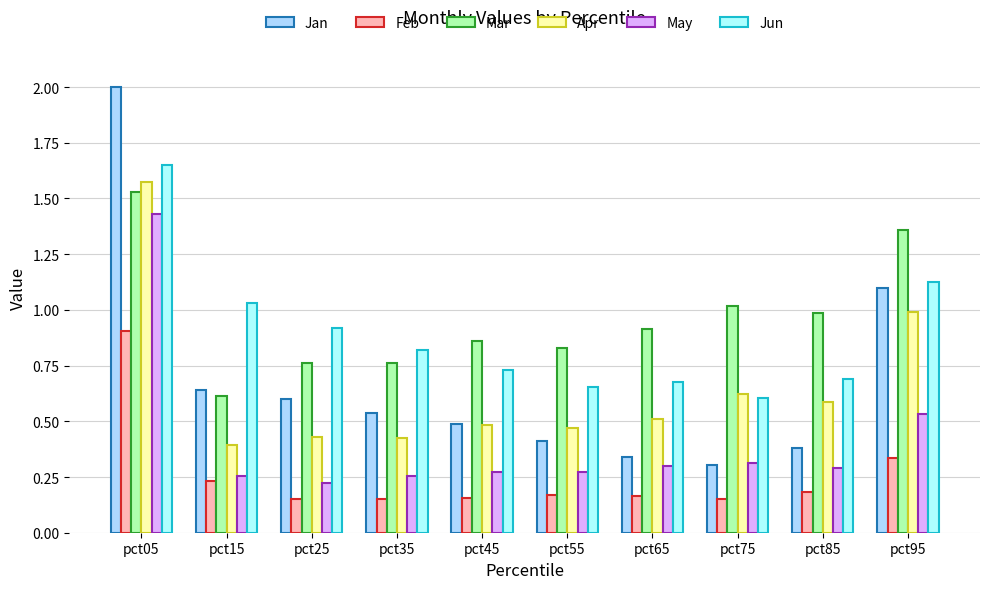

The Apr series shows 0.4 at pct25. True or false?

True